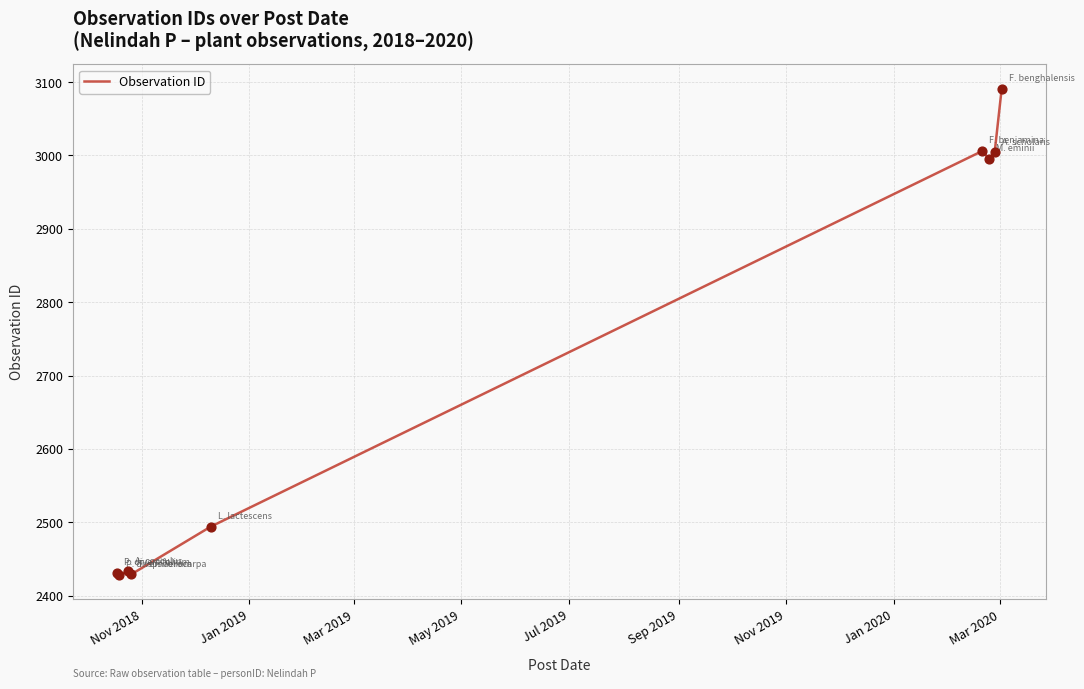

What is the minimum value shown in the chart?

2428